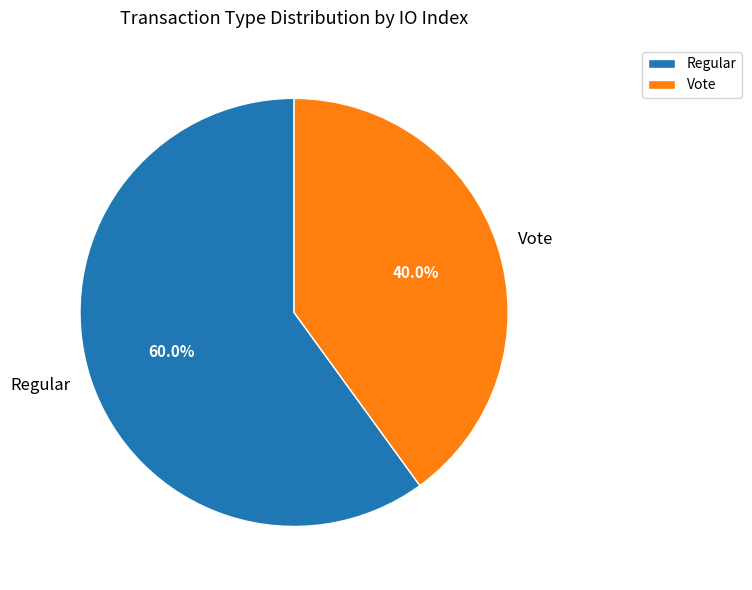

Approximately how many times larger is the value at Vote compared to Regular?

0.7